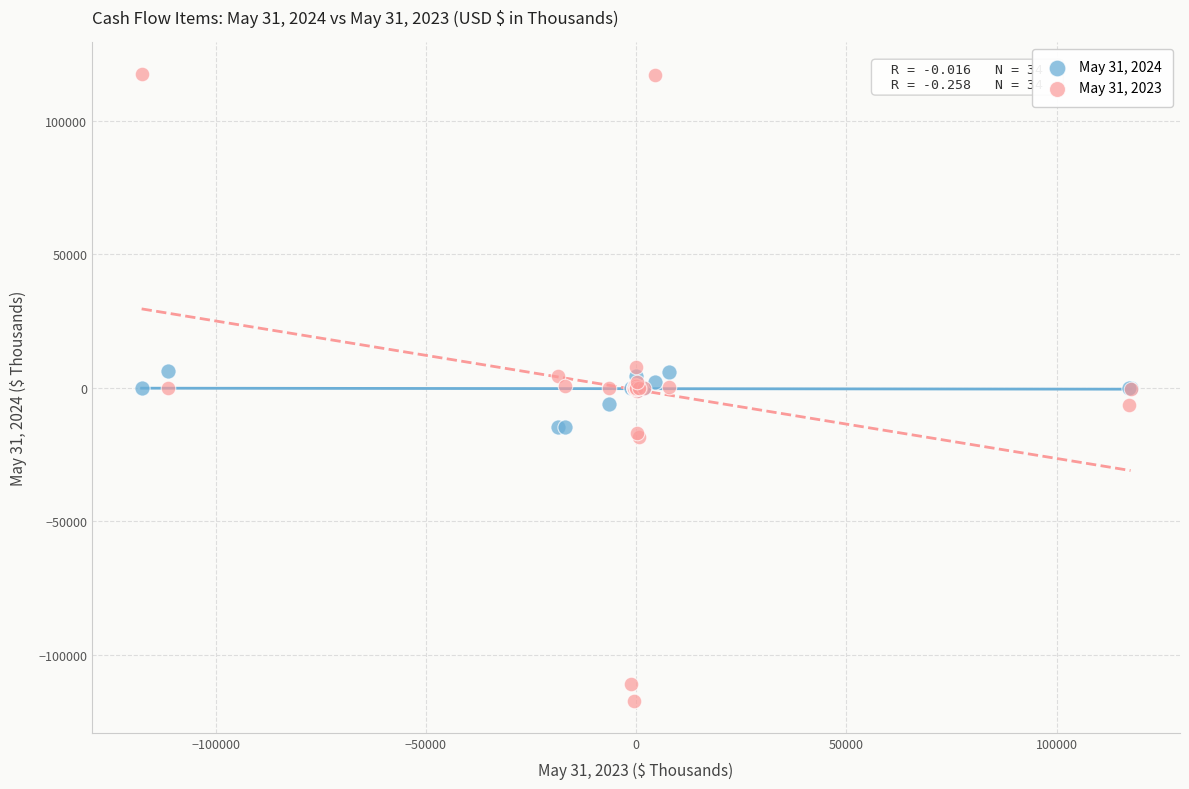

Which series contains the lowest Y value?

May 31, 2023